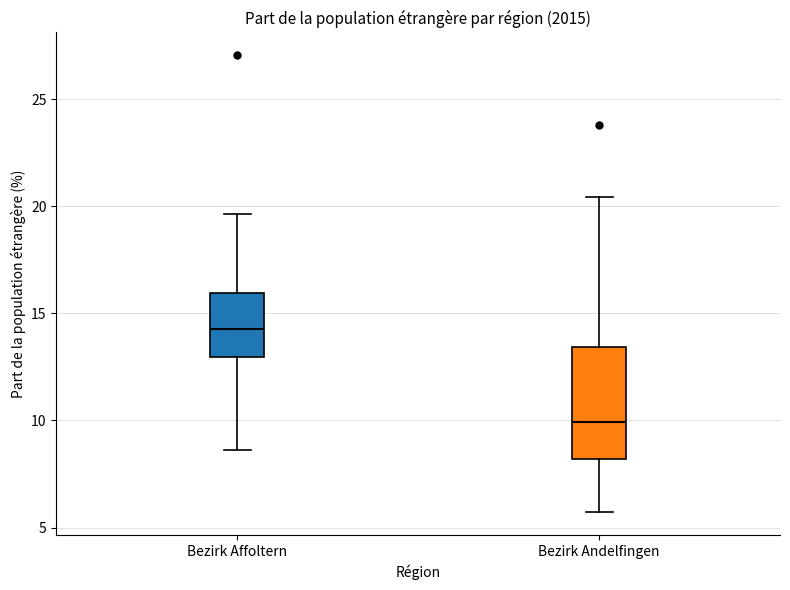

Which box is the tallest, from its lower edge to its upper edge?

Bezirk Andelfingen